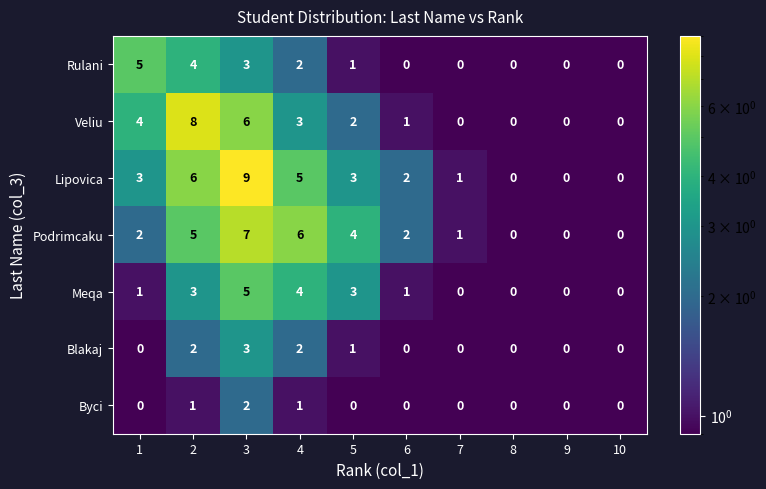

What is the maximum value for Podrimcaku?

7